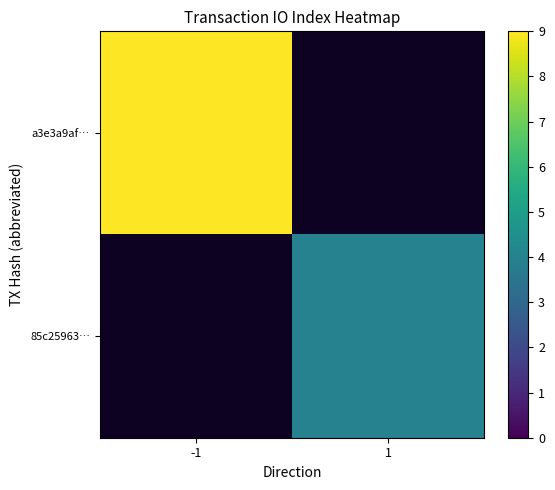

Where is a3e3a9af… nearest to the value 9?

-1